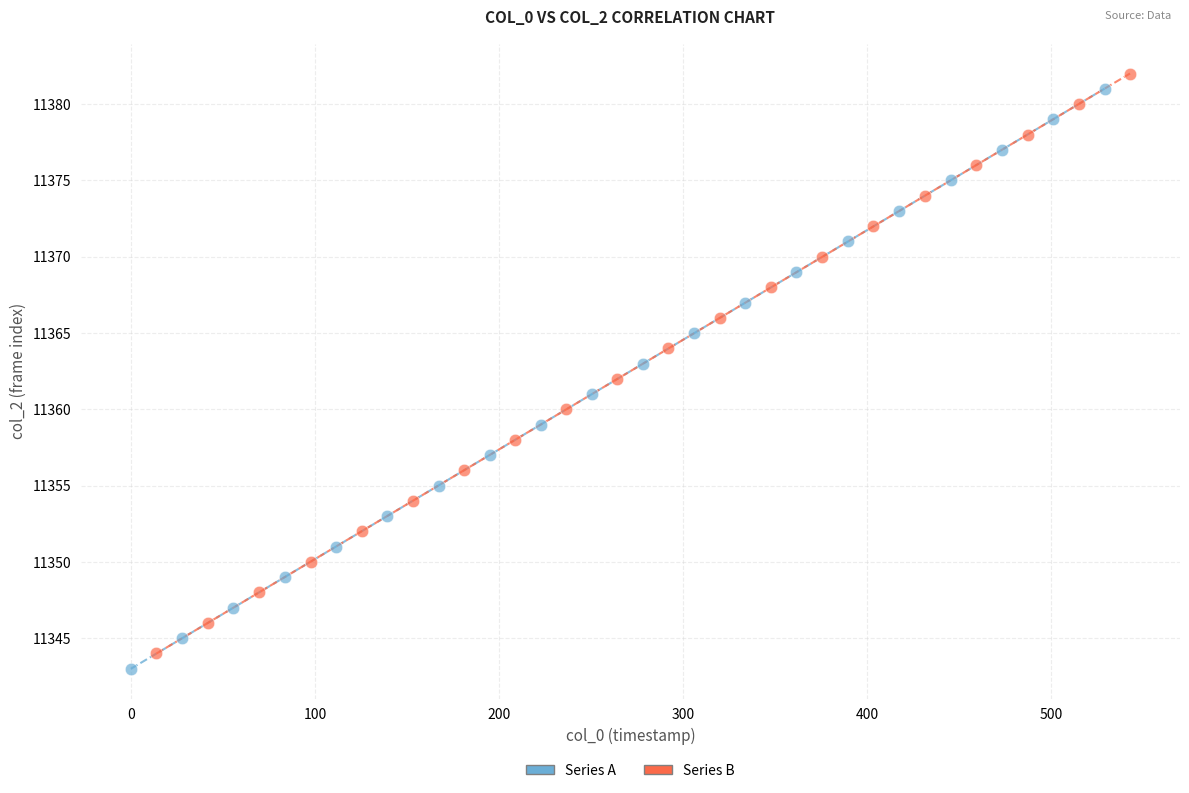

Which series reaches the maximum Y coordinate?

Series B